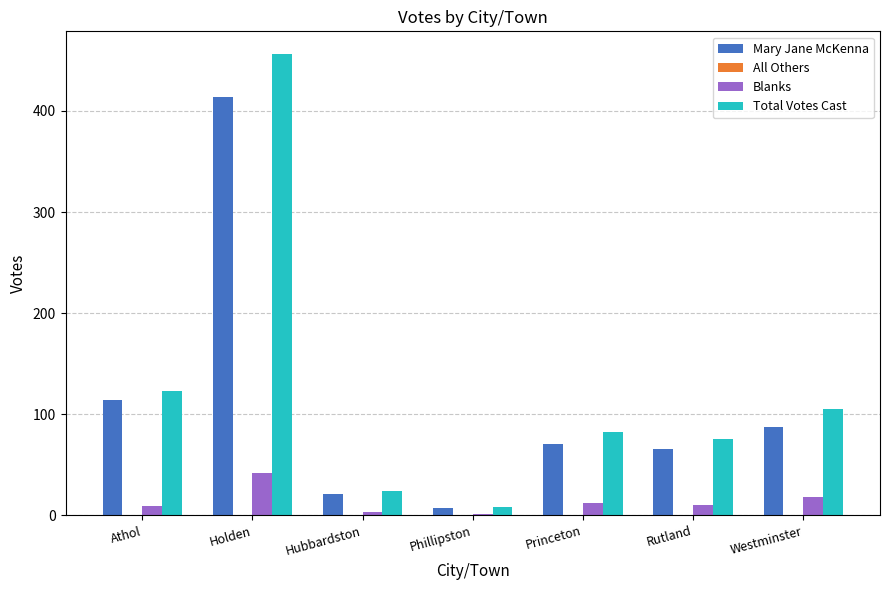

The Mary Jane McKenna series shows 36 at Princeton. True or false?

False